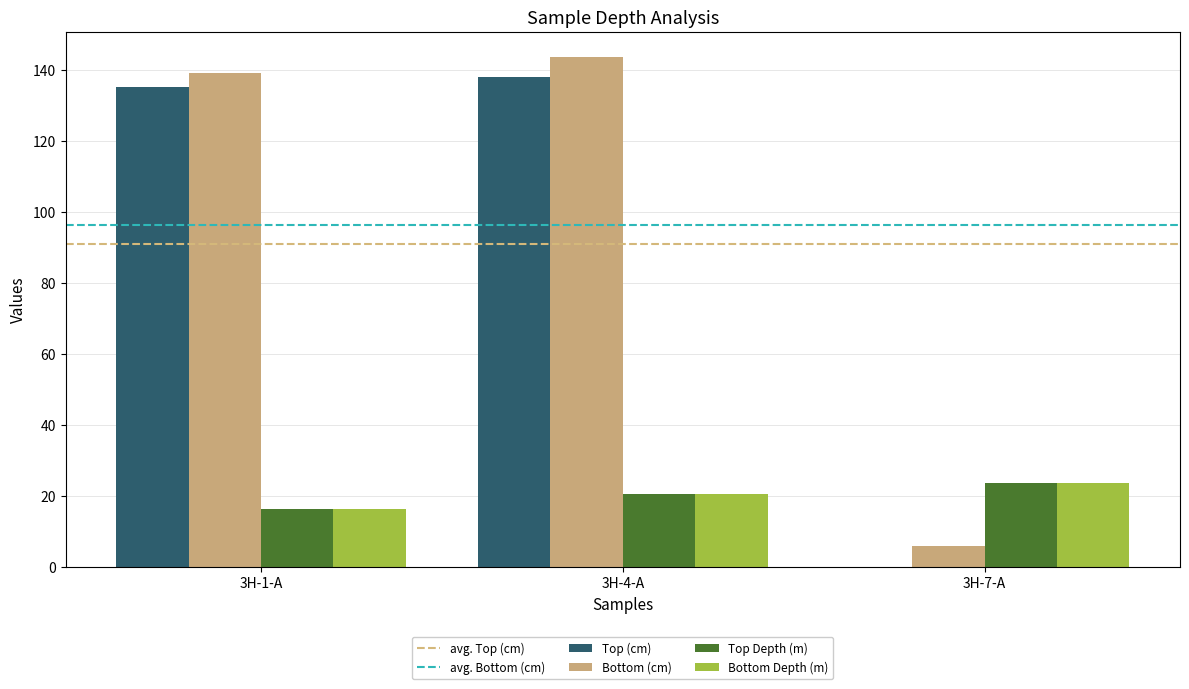

Which series changed the most between 3H-1-A and 3H-7-A?

Top (cm)